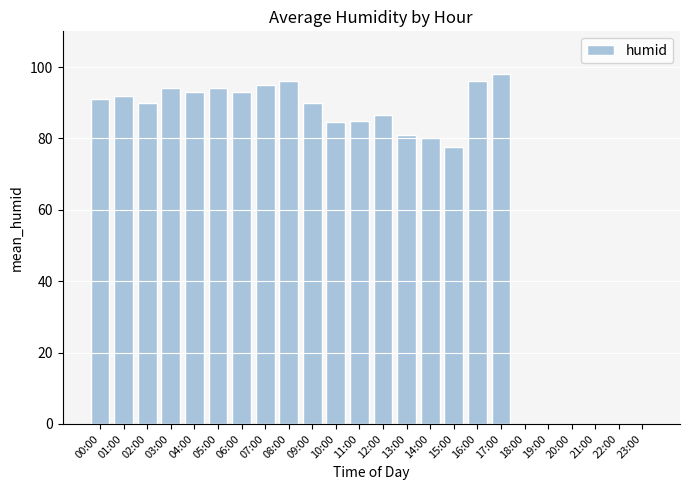

The chart shows a value of 85.0 at 11:00. True or false?

True